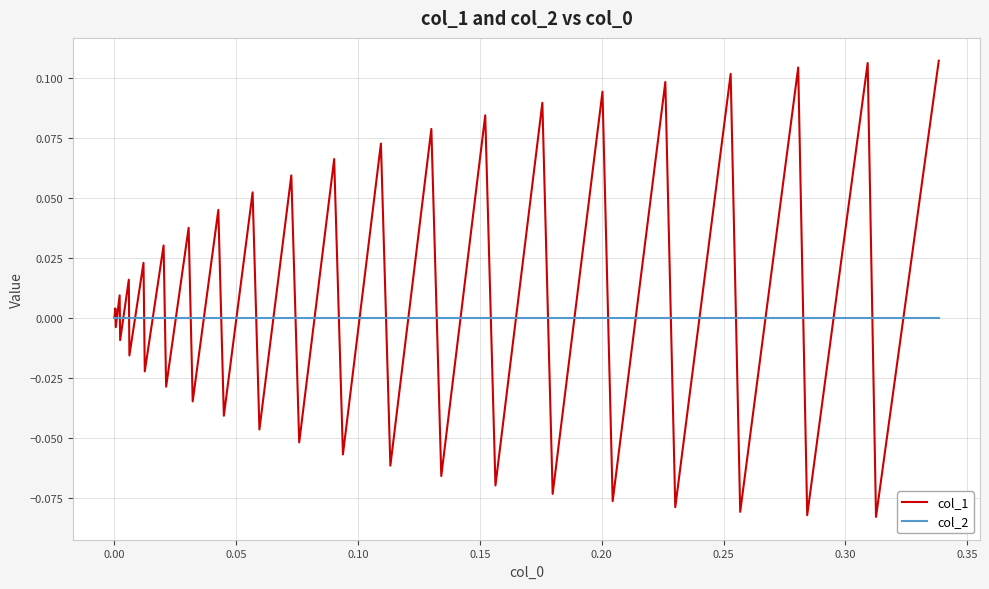

List the series in order of their peak value, highest first.

col_1, col_2